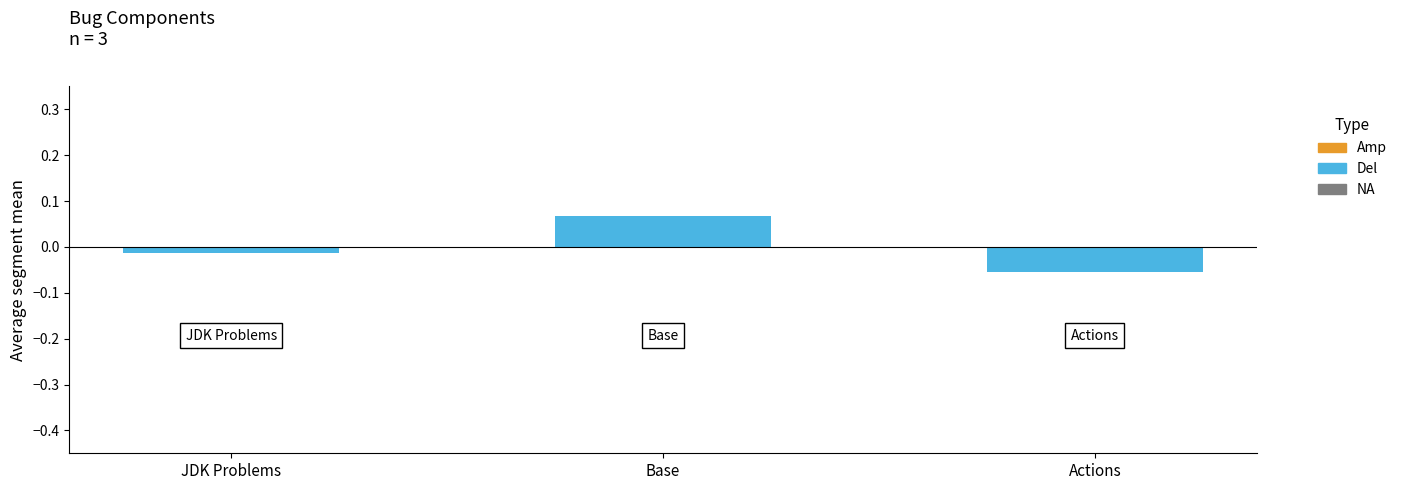

List the labels in order of value, largest first.

Base, JDK Problems, Actions